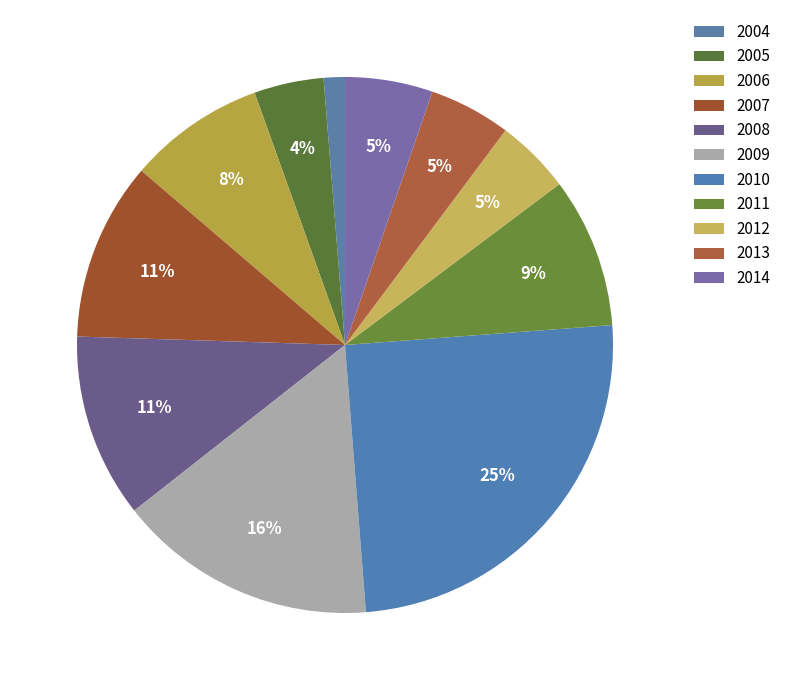

How many segments does this pie chart have?

11